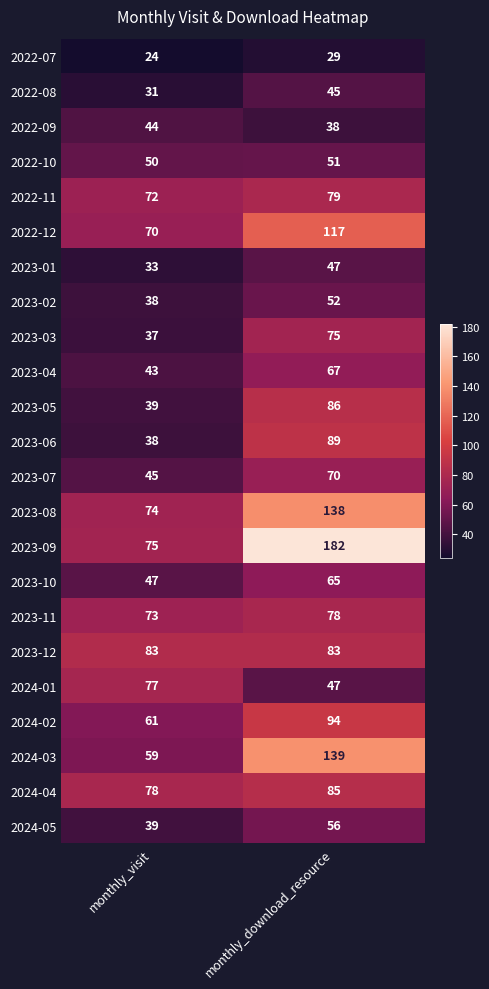

What is the sum of the 2024-02 values at monthly_visit and monthly_download_resource?

155